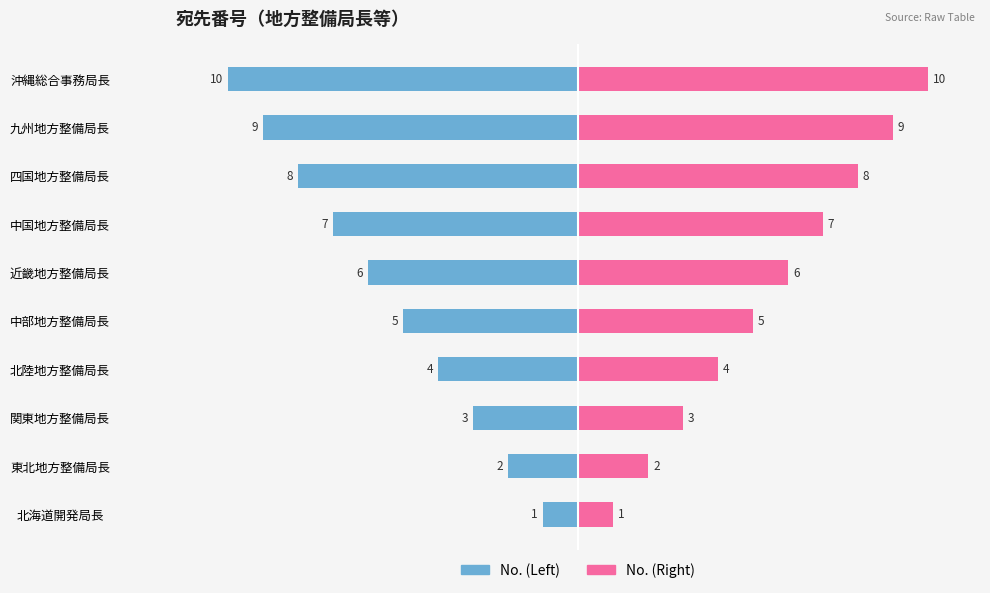

What are all the series names shown in the legend?

No. (Left), No. (Right)